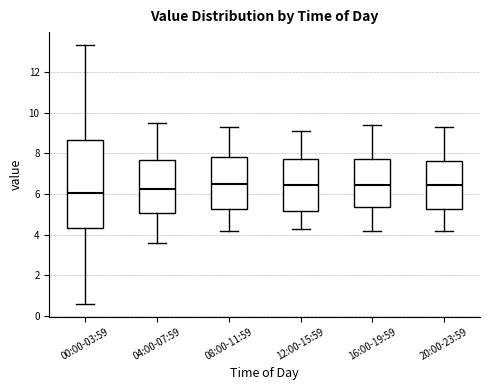

Reading left to right, transcribe this box plot: for each box, give where its median line is, the range the box spans, and where its two whiskers end, as read against the y-axis. The values are not printed on the chart, so give them approximately, as read against the axis.

00:00-03:59: median 6.0, box 4.4 to 8.6, whiskers 0.6 to 13.4
04:00-07:59: median 6.2, box 5.0 to 7.6, whiskers 3.6 to 9.6
08:00-11:59: median 6.6, box 5.2 to 7.8, whiskers 4.2 to 9.4
12:00-15:59: median 6.4, box 5.2 to 7.8, whiskers 4.4 to 9.2
16:00-19:59: median 6.4, box 5.4 to 7.8, whiskers 4.2 to 9.4
20:00-23:59: median 6.4, box 5.2 to 7.6, whiskers 4.2 to 9.4